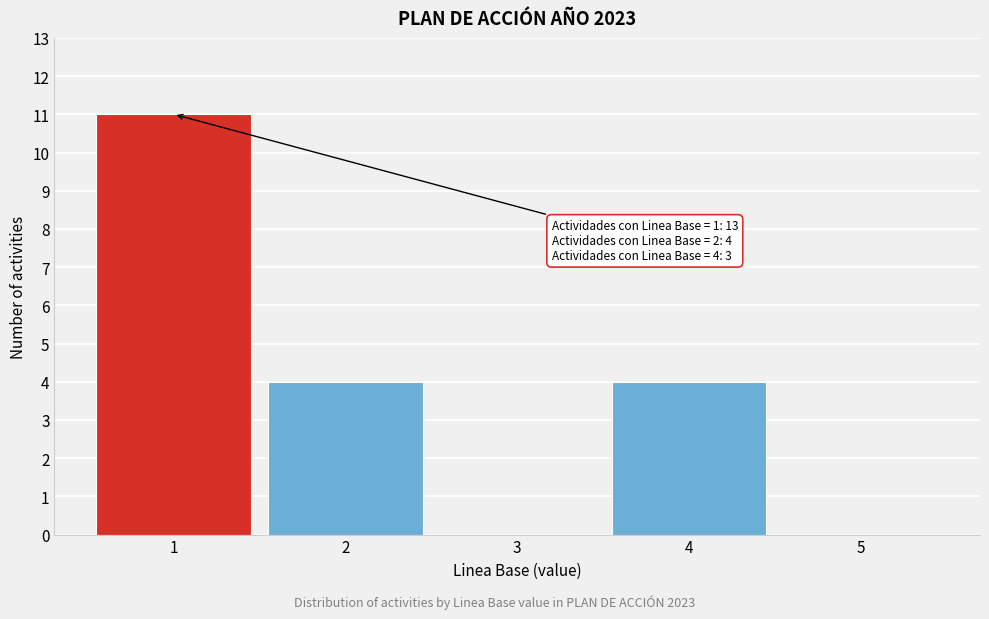

Reading right to left, extract all data points from this chart.

5=0	4=4	3=0	2=4	1=11